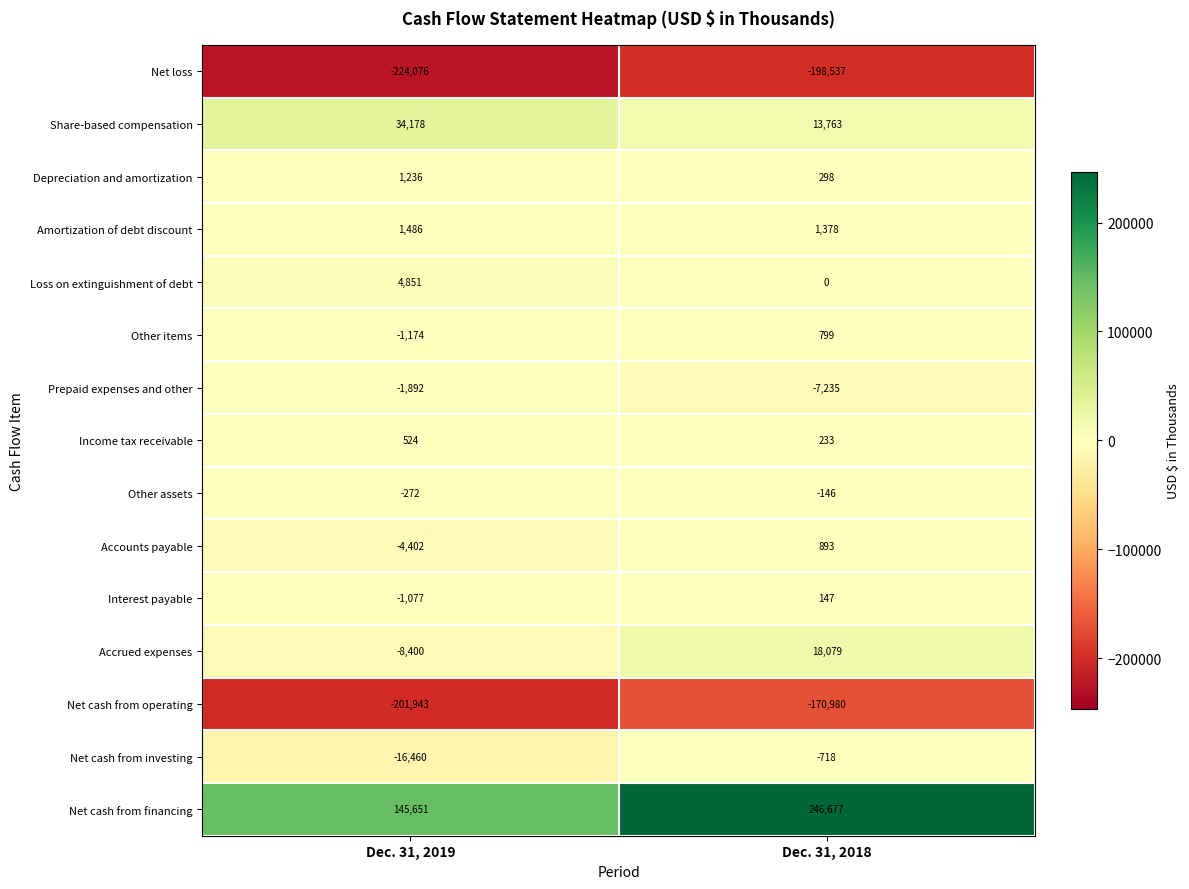

Reading right to left, list all the values displayed in this chart.

Net loss: Dec. 31, 2018=-198537	Dec. 31, 2019=-224076
Share-based compensation: Dec. 31, 2018=13763	Dec. 31, 2019=34178
Depreciation and amortization: Dec. 31, 2018=298	Dec. 31, 2019=1236
Amortization of debt discount: Dec. 31, 2018=1378	Dec. 31, 2019=1486
Loss on extinguishment of debt: Dec. 31, 2018=0	Dec. 31, 2019=4851
Other items: Dec. 31, 2018=799	Dec. 31, 2019=-1174
Prepaid expenses and other: Dec. 31, 2018=-7235	Dec. 31, 2019=-1892
Income tax receivable: Dec. 31, 2018=233	Dec. 31, 2019=524
Other assets: Dec. 31, 2018=-146	Dec. 31, 2019=-272
Accounts payable: Dec. 31, 2018=893	Dec. 31, 2019=-4402
Interest payable: Dec. 31, 2018=147	Dec. 31, 2019=-1077
Accrued expenses: Dec. 31, 2018=18079	Dec. 31, 2019=-8400
Net cash from operating: Dec. 31, 2018=-170980	Dec. 31, 2019=-201943
Net cash from investing: Dec. 31, 2018=-718	Dec. 31, 2019=-16460
Net cash from financing: Dec. 31, 2018=246677	Dec. 31, 2019=145651